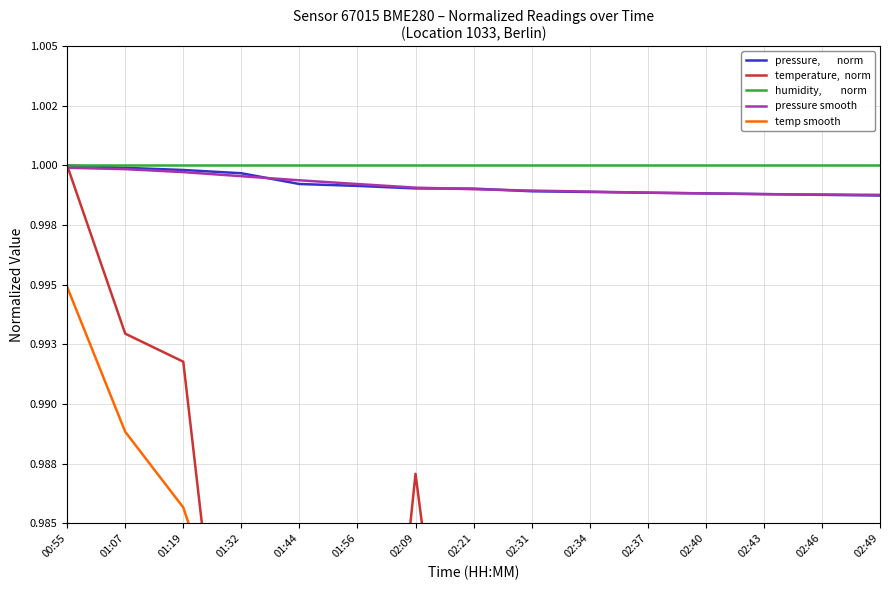

What is the sum of all pressure smooth values?

15.0